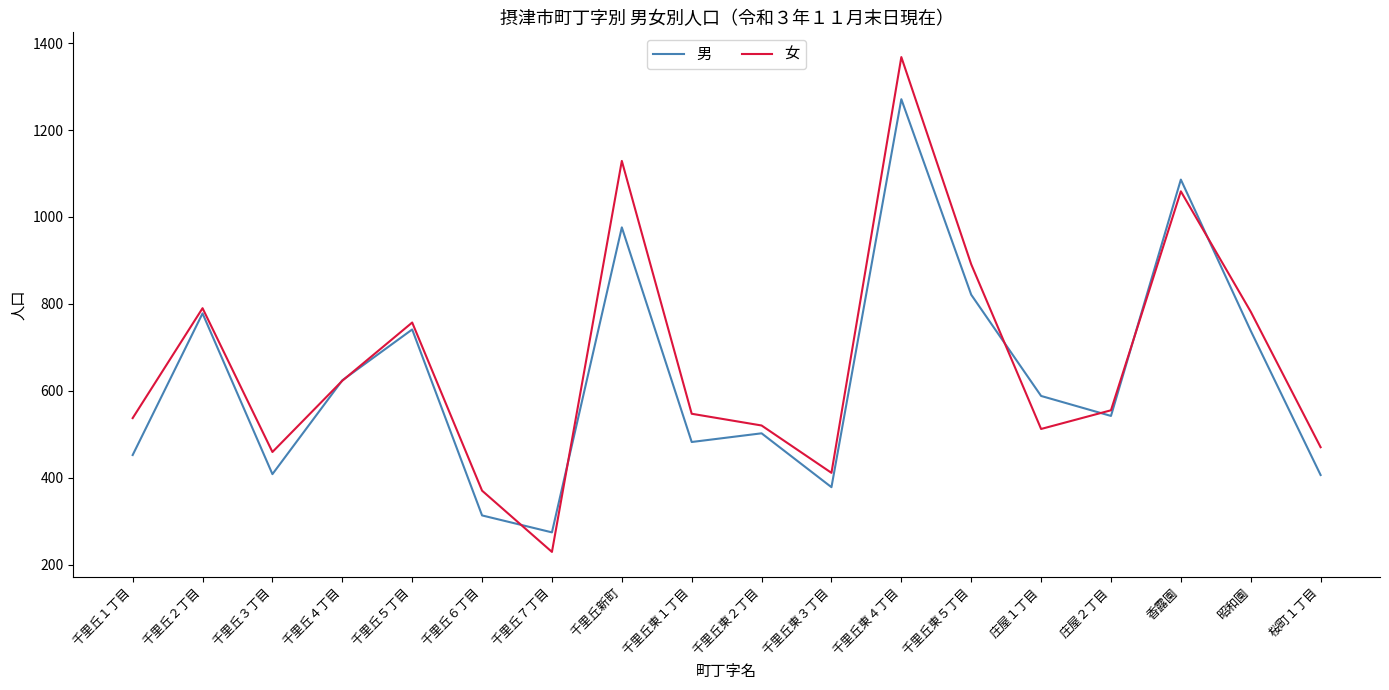

Does the chart have visible grid lines?

No